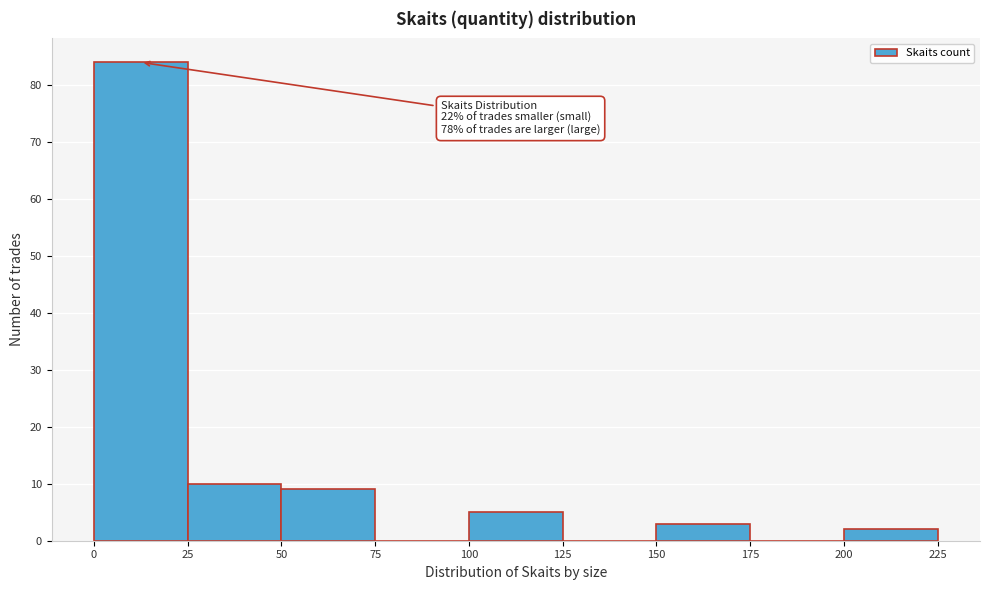

Which range on the x-axis has the tallest bar?

0 to 25